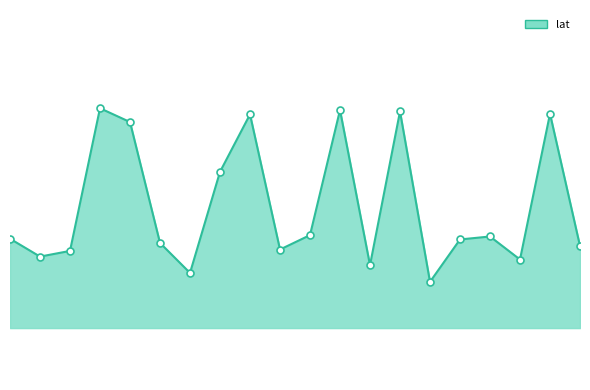

At which category is the sum across all series the highest?

3